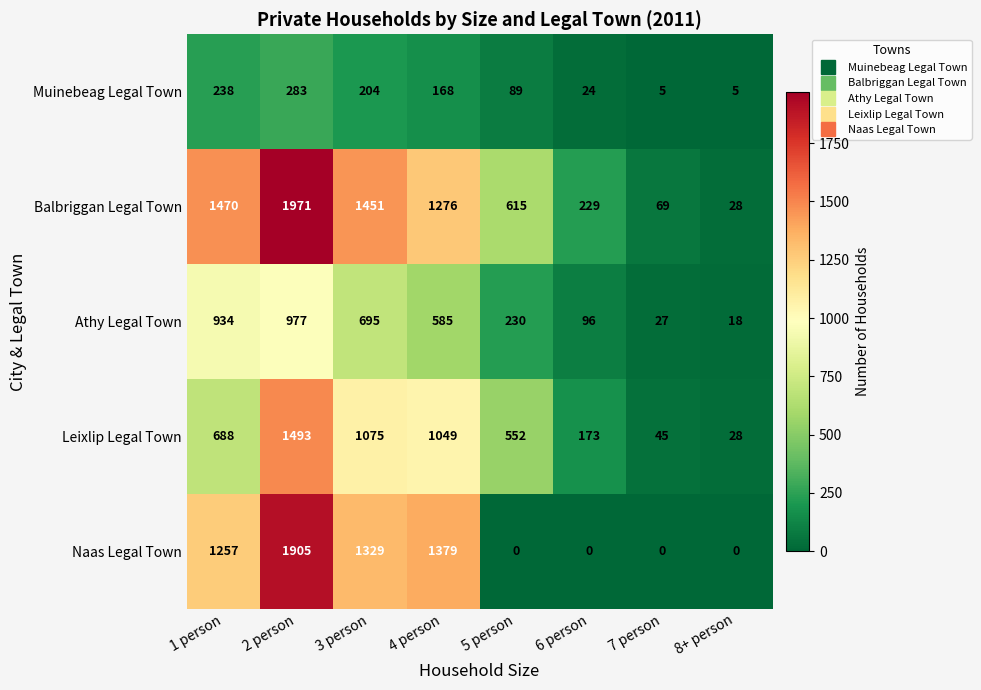

What is the average value of the Naas Legal Town series?

734